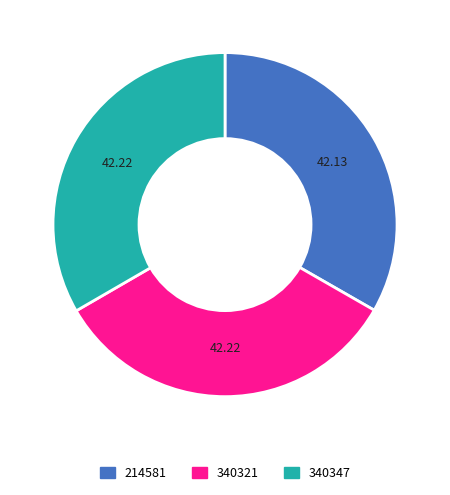

What is the ratio of the value at 214581 to the value at 340347?

1.0